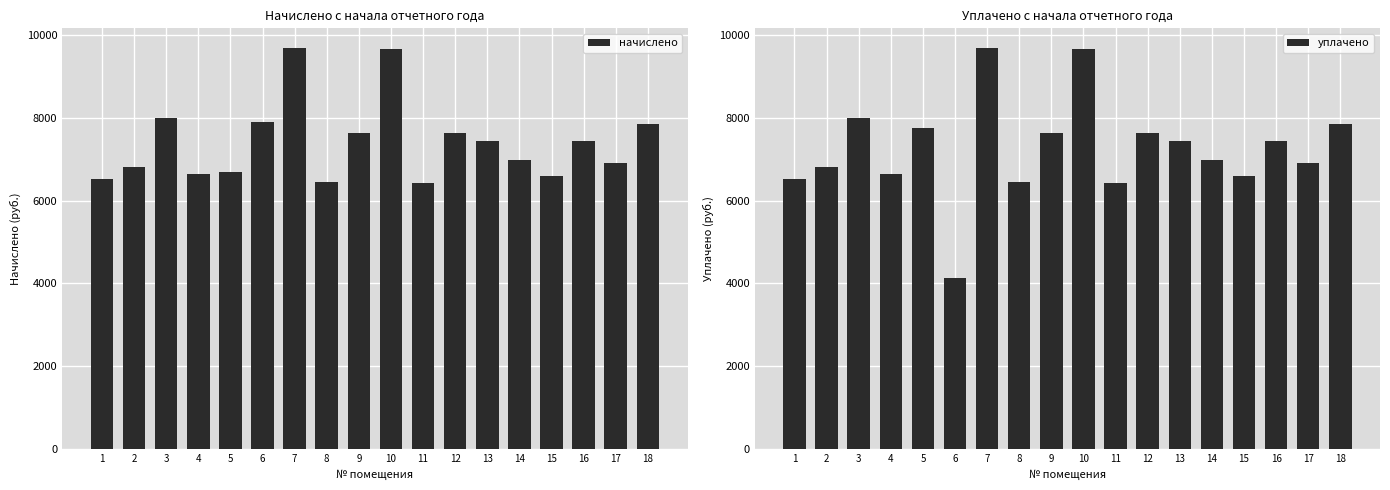

At how many categories does at least one series exceed 4762?

18